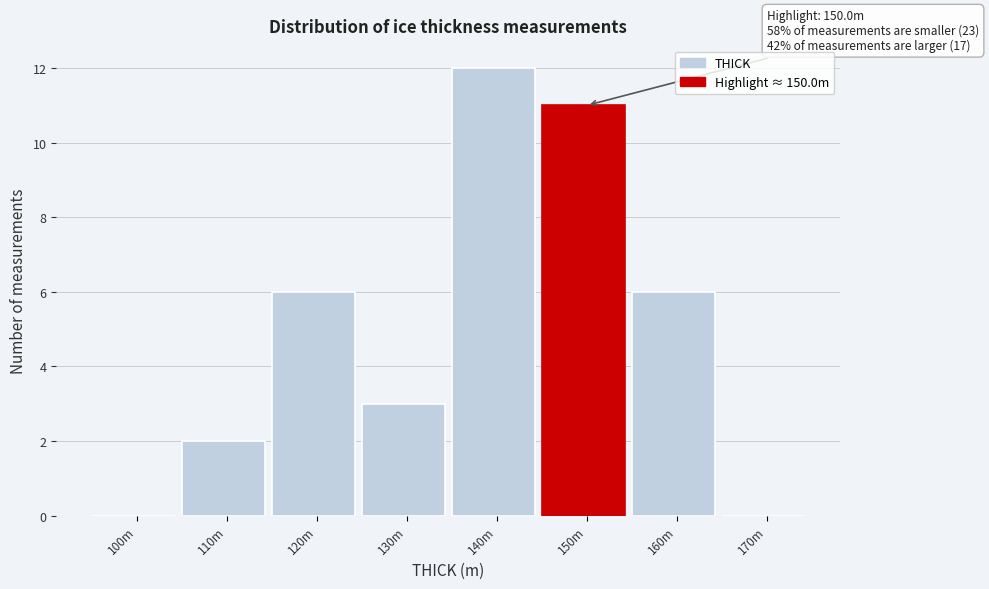

Reading left to right, what are all the values shown in this chart?

100m=0	110m=2	120m=6	130m=3	140m=12	150m=11	160m=6	170m=0